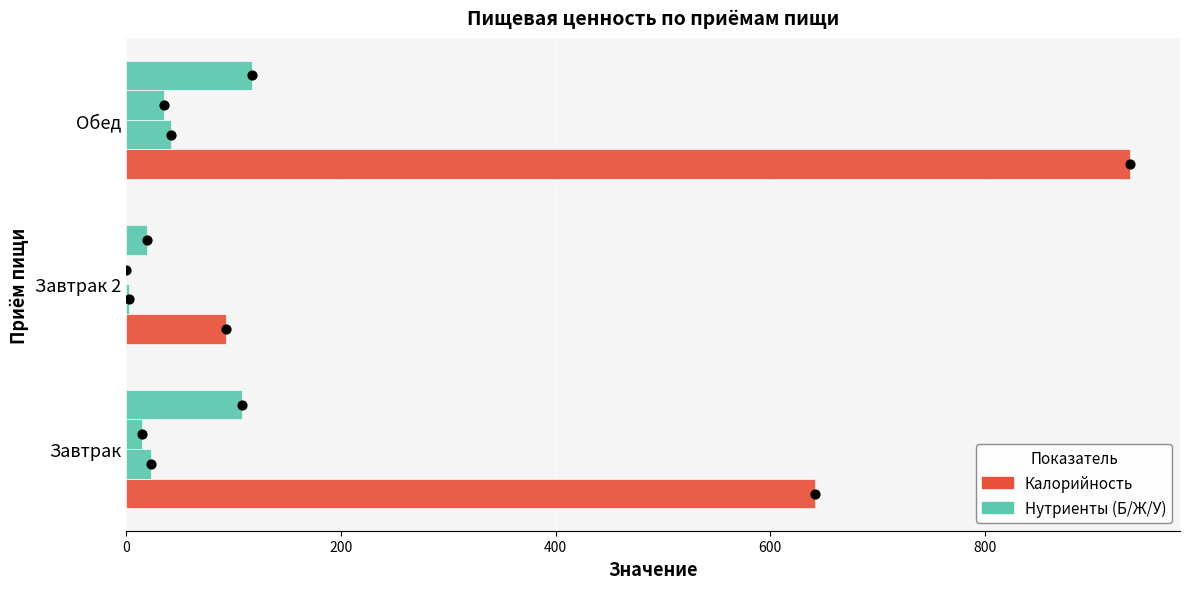

Which series contains the highest Y value?

Калорийность